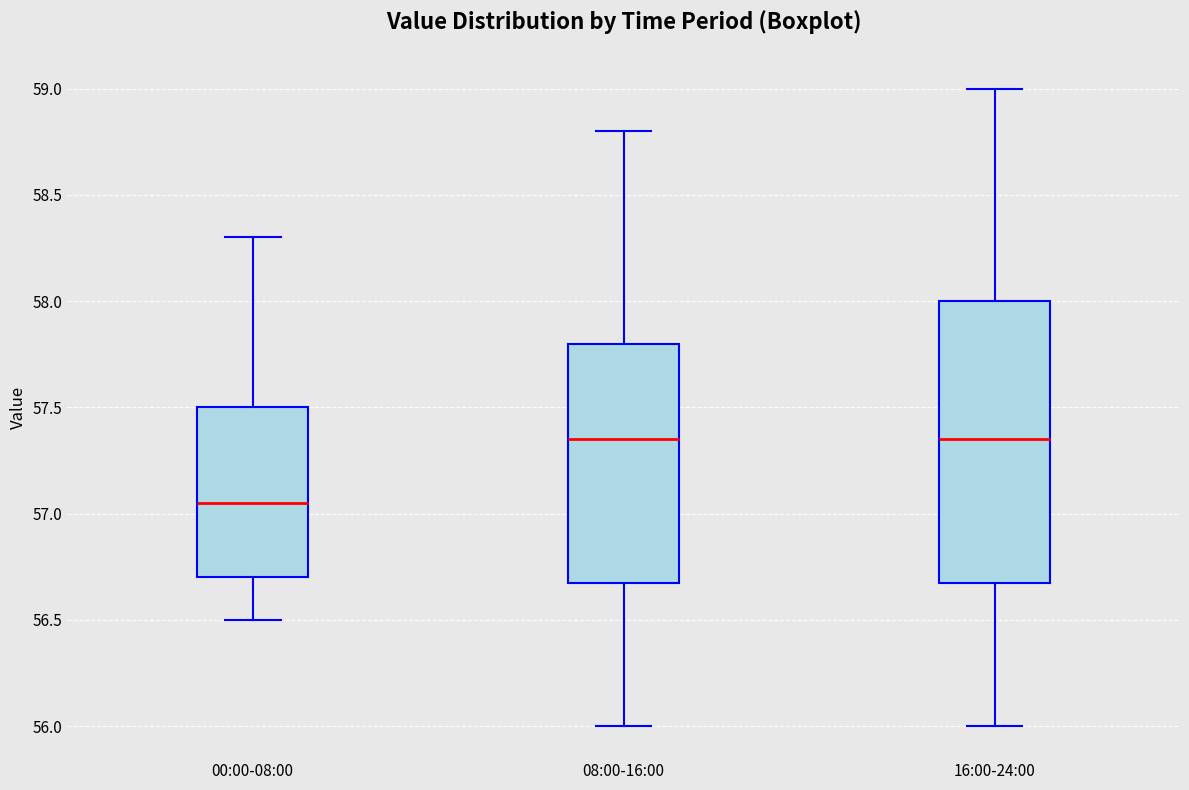

Reading left to right, transcribe this box plot: for each box, give where its median line is, the range the box spans, and where its two whiskers end, as read against the y-axis. The values are not printed on the chart, so give them approximately, as read against the axis.

00:00-08:00: median 57.05, box 56.70 to 57.50, whiskers 56.50 to 58.30
08:00-16:00: median 57.35, box 56.70 to 57.80, whiskers 56.00 to 58.80
16:00-24:00: median 57.35, box 56.70 to 58.00, whiskers 56.00 to 59.00